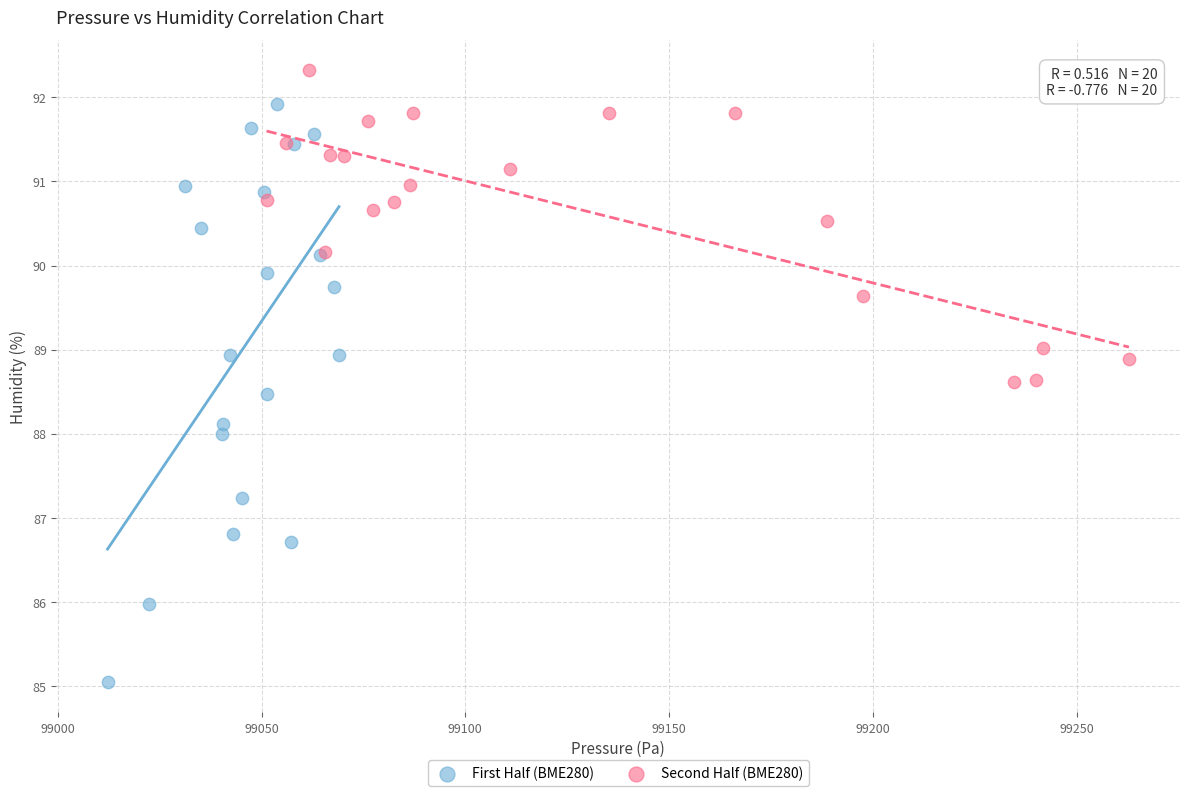

Which series reaches the minimum Y coordinate?

First Half (BME280)